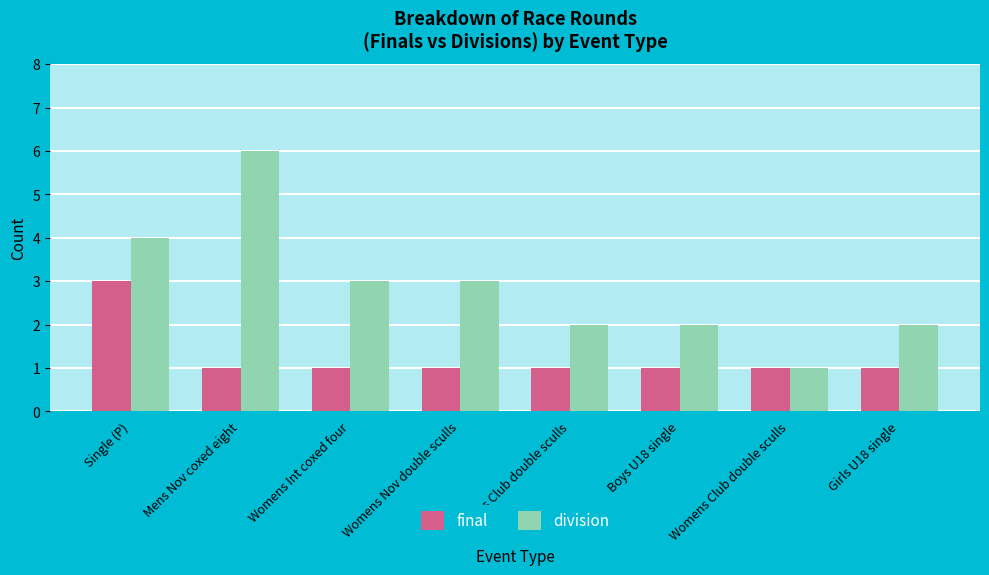

What is the label of the 2nd bar from the right?

Womens Club double sculls